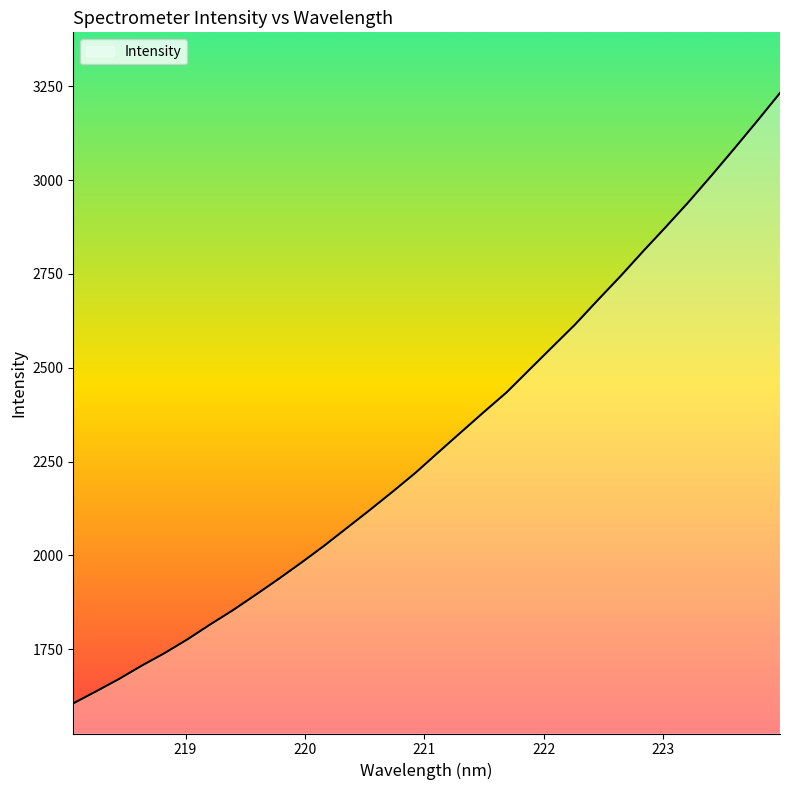

Reading left to right, transcribe all the data shown in this chart.

1605.9	1637.9	1670.7	1706.4	1739.8	1776.4	1816.1	1854.3	1895.4	1937.5	1981.0	2026.0	2073.6	2121.2	2169.9	2220.1	2274.5	2328.4	2382.1	2434.6	2495.0	2555.1	2615.1	2680.2	2744.2	2811.0	2876.1	2942.6	3012.7	3084.3	3157.4	3232.0